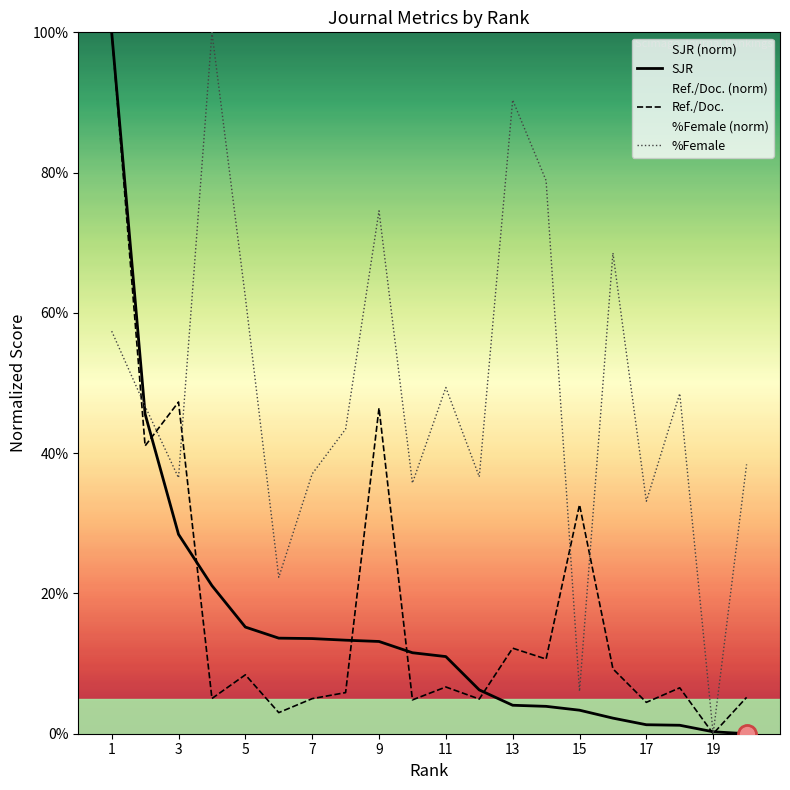

What is the difference between the highest and lowest values at 7?

32.0